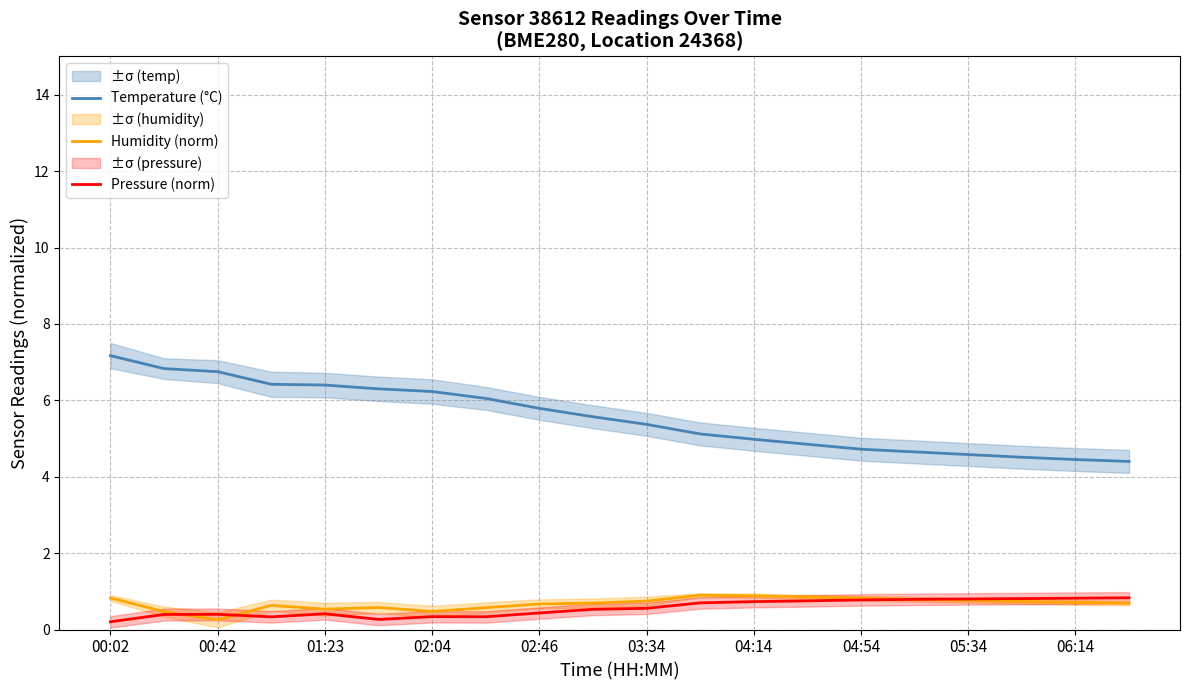

How many categories are shown in the chart?

20